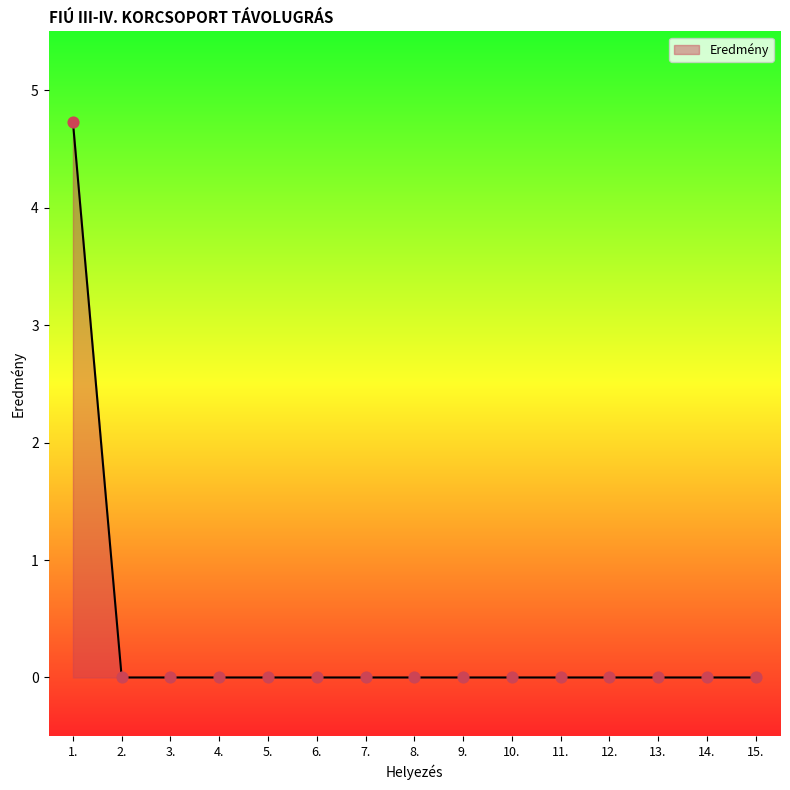

What is the change in value from 1. to 12.?

-4.7